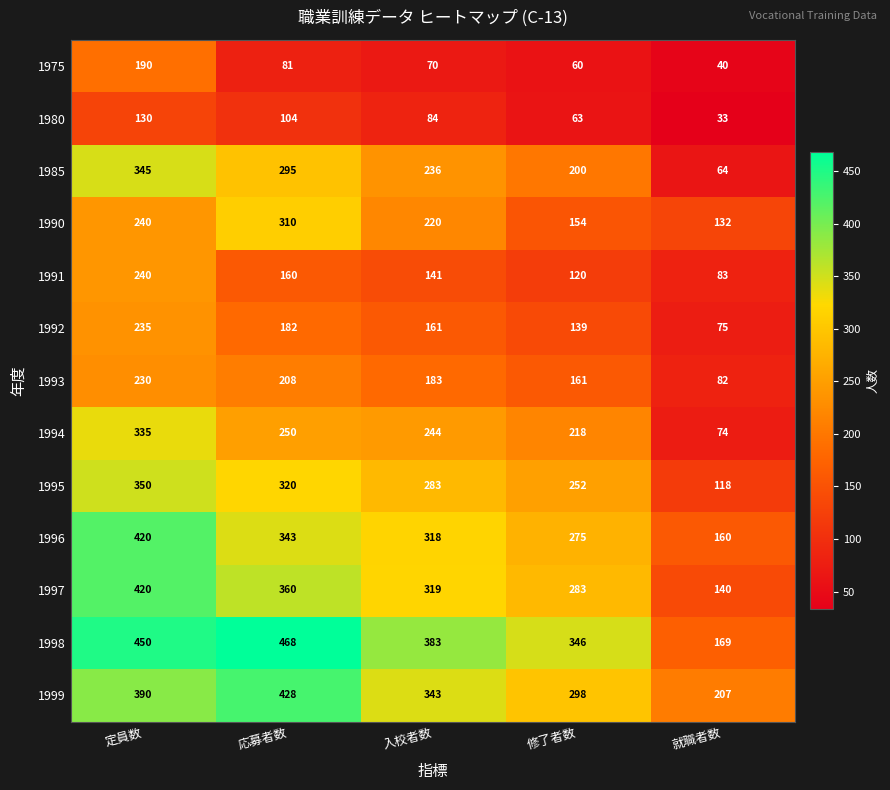

What is the smallest value displayed?

33